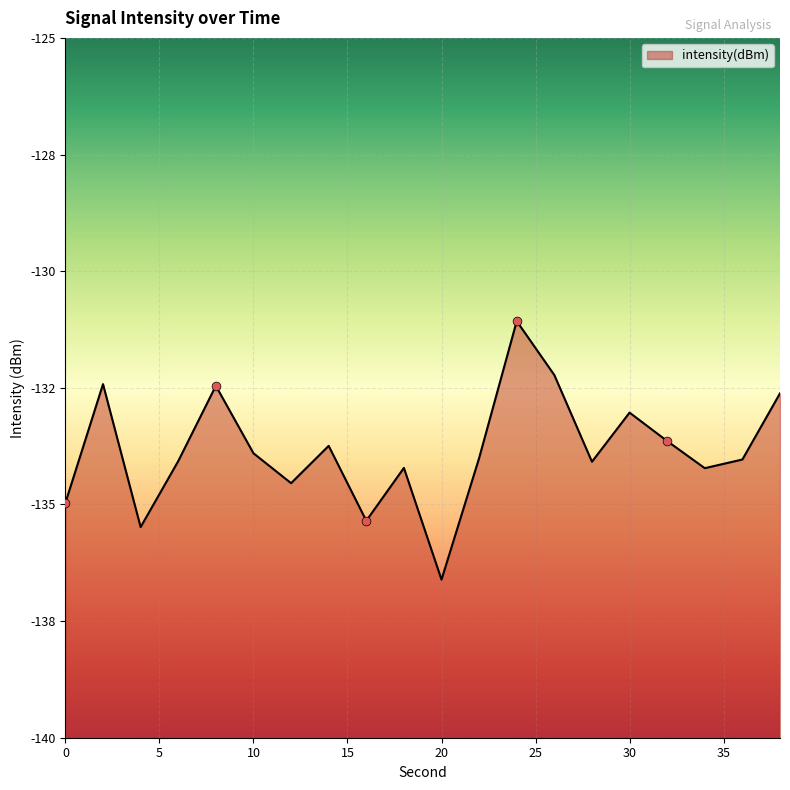

What is the change in value from 4 to 38?

+2.9